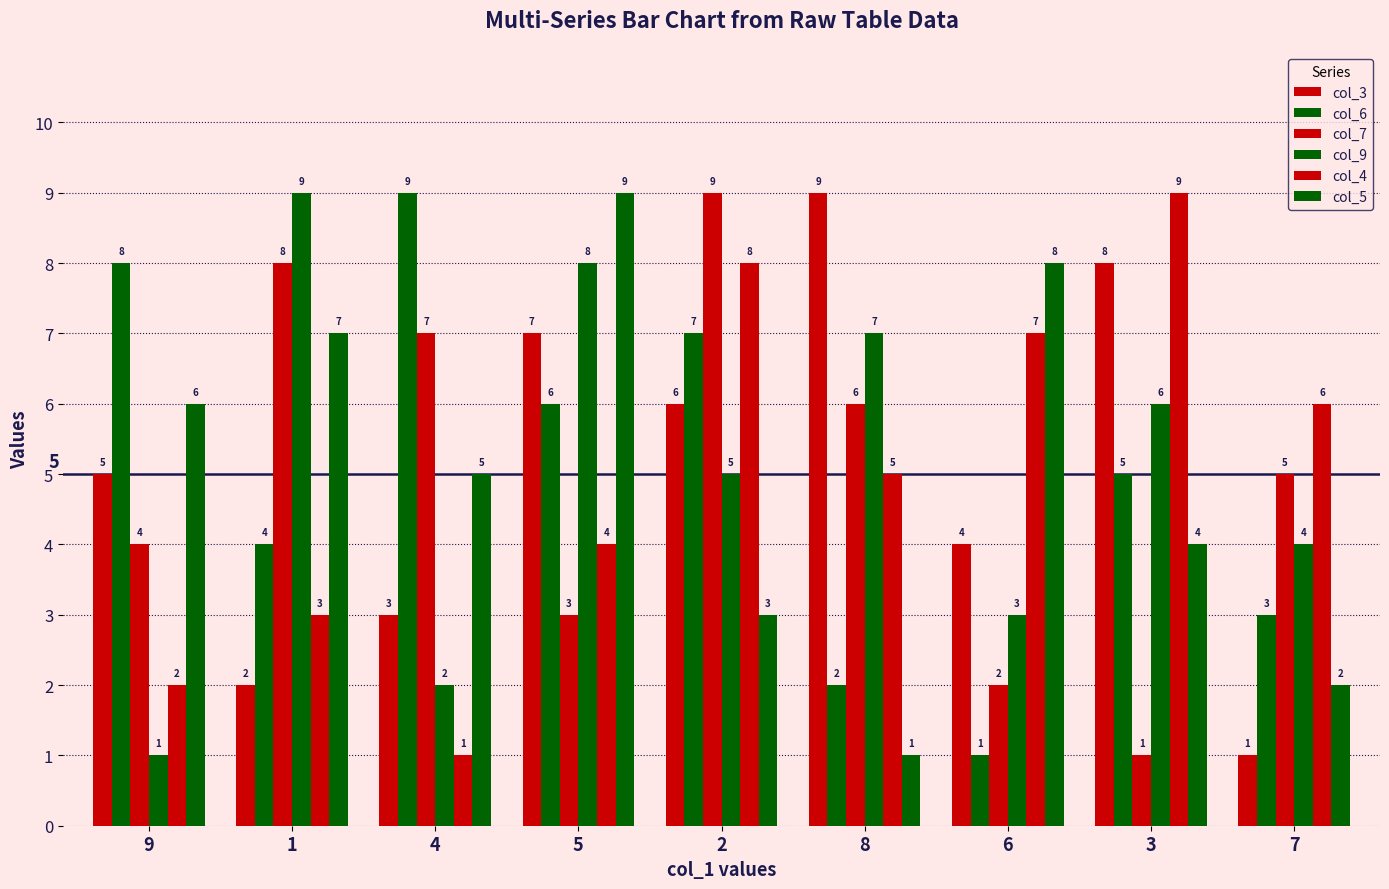

How many data points does each series have?

9